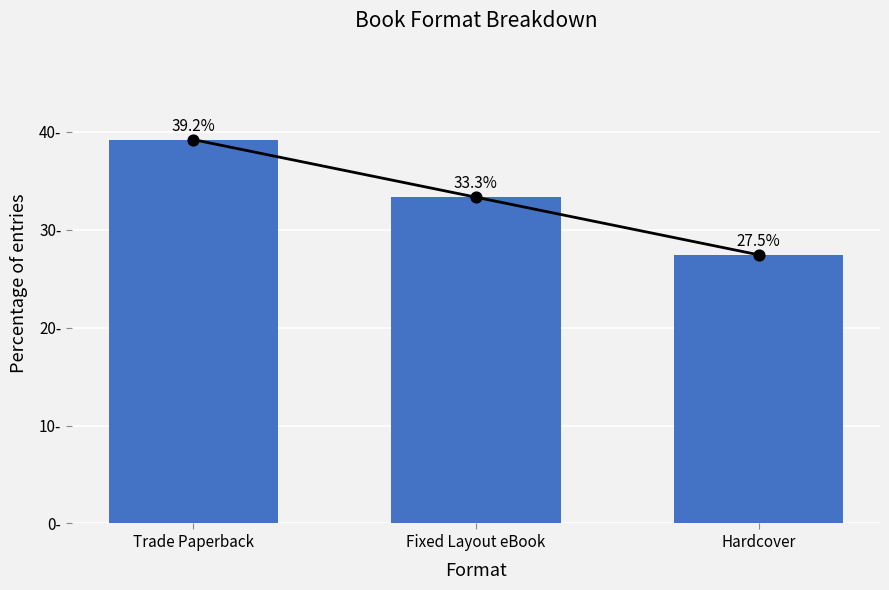

Approximately how many times larger is the value at Fixed Layout eBook compared to Trade Paperback?

0.8